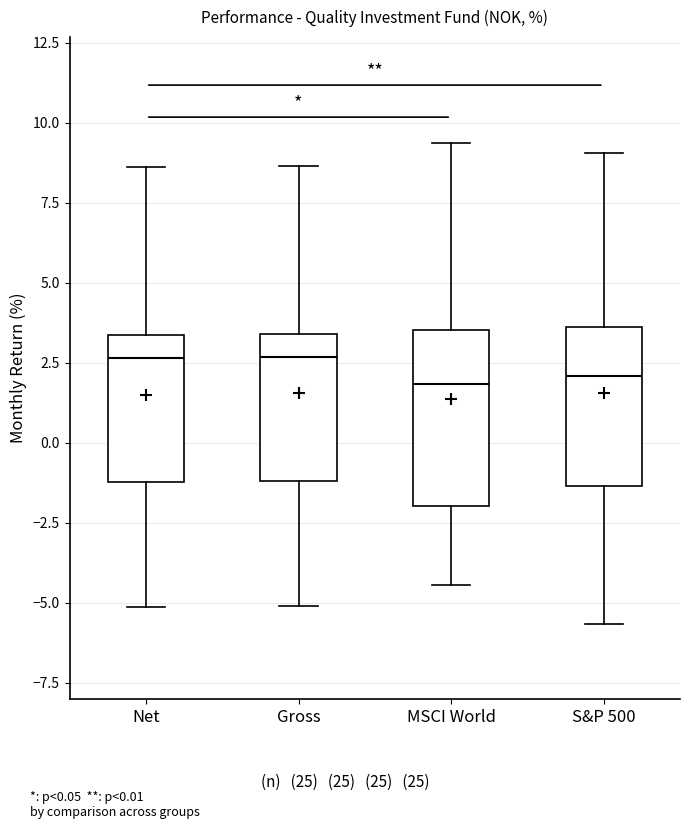

Where is the upper edge of the box for Net on the y-axis? The values are not printed on the chart, so give them approximately, as read against the axis.

3.5